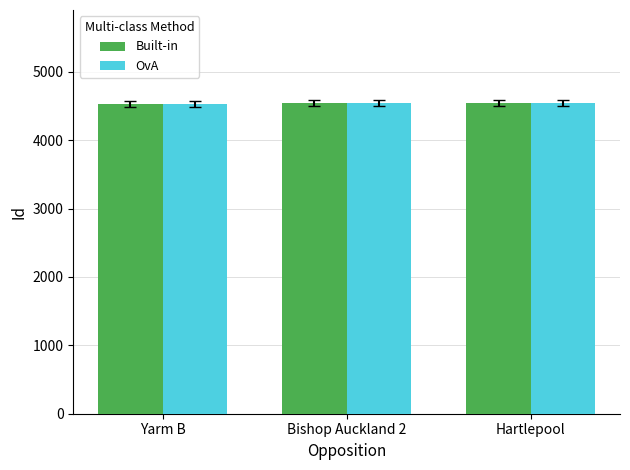

The value of OvA at Bishop Auckland 2 is 4539. True or false?

True